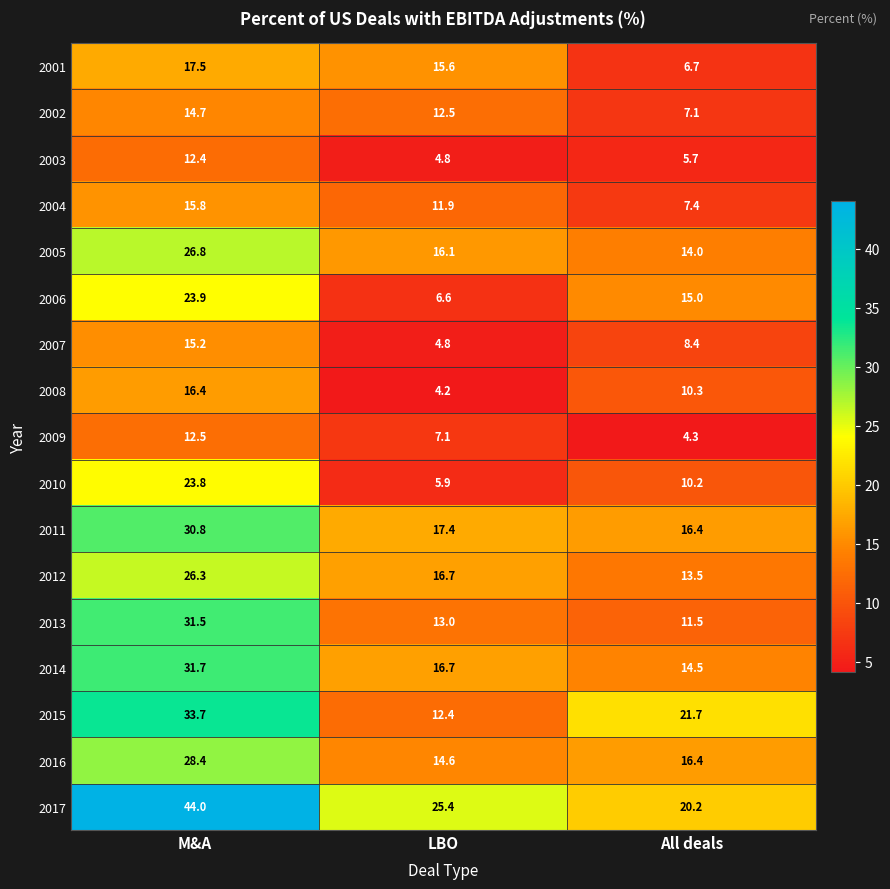

At how many categories does at least one series exceed 35?

1